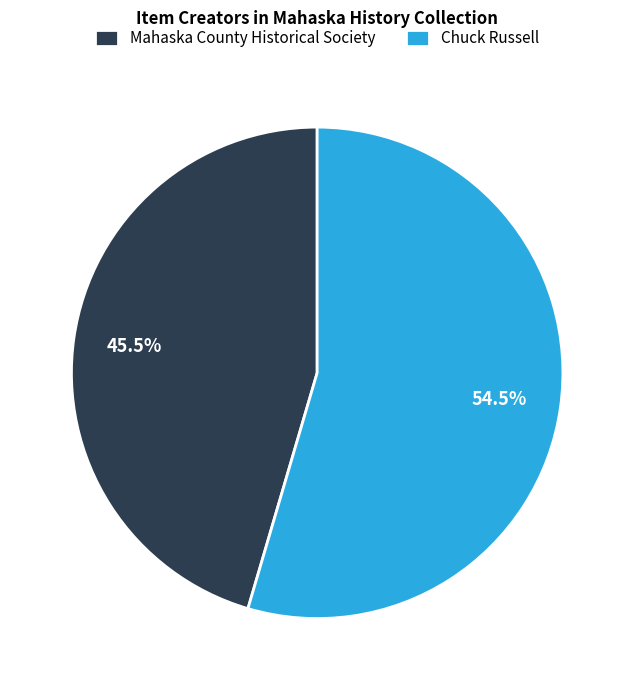

Between Chuck Russell and Mahaska County Historical Society, which is larger?

Chuck Russell